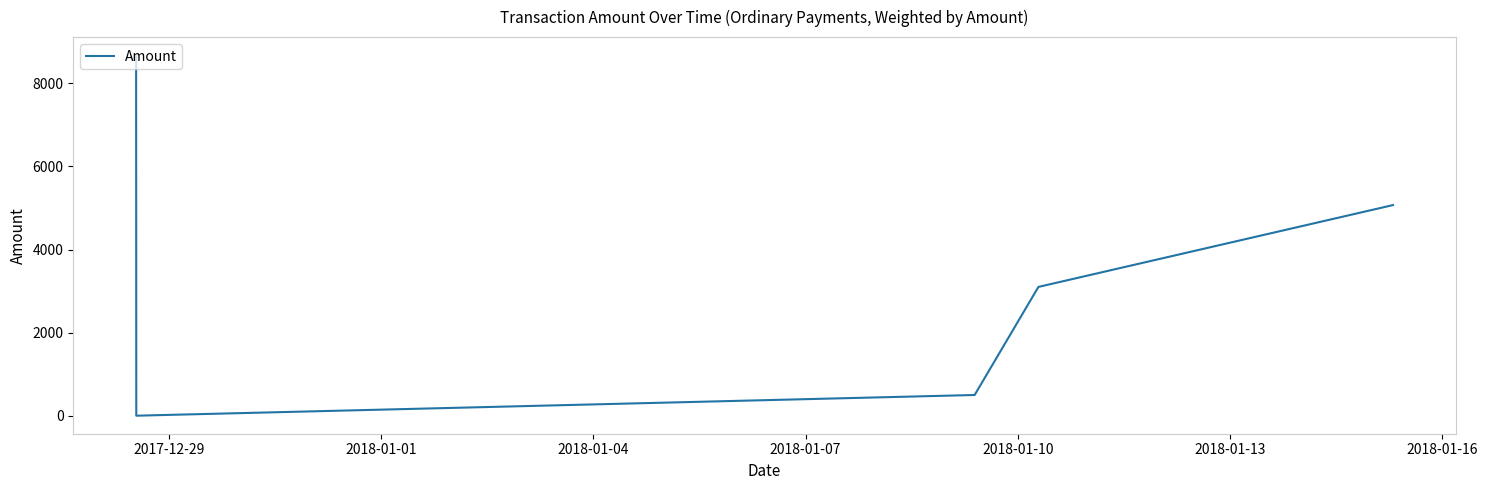

What is the sum of all values?

17346.8